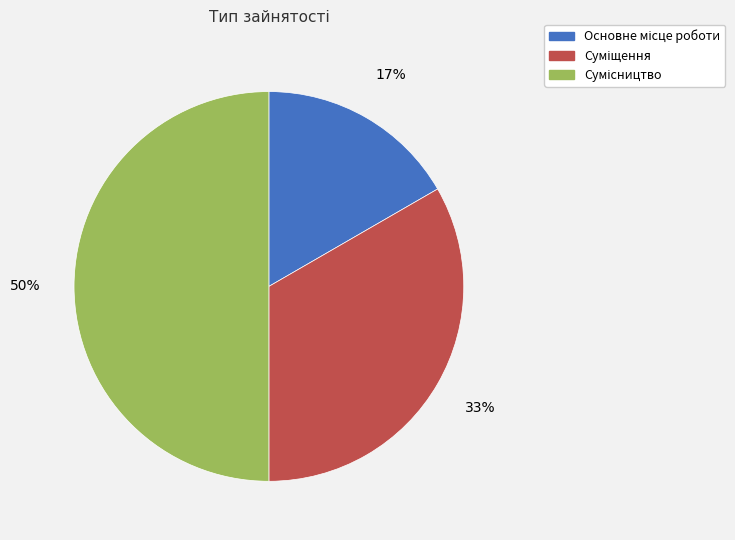

To the nearest percent, what is the average slice percentage?

33%